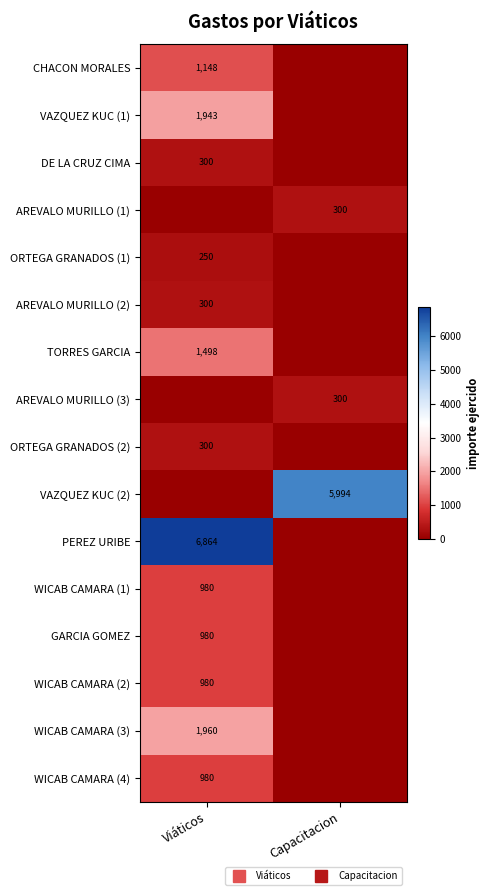

At which label is WICAB CAMARA (4) closest to 490?

Viáticos